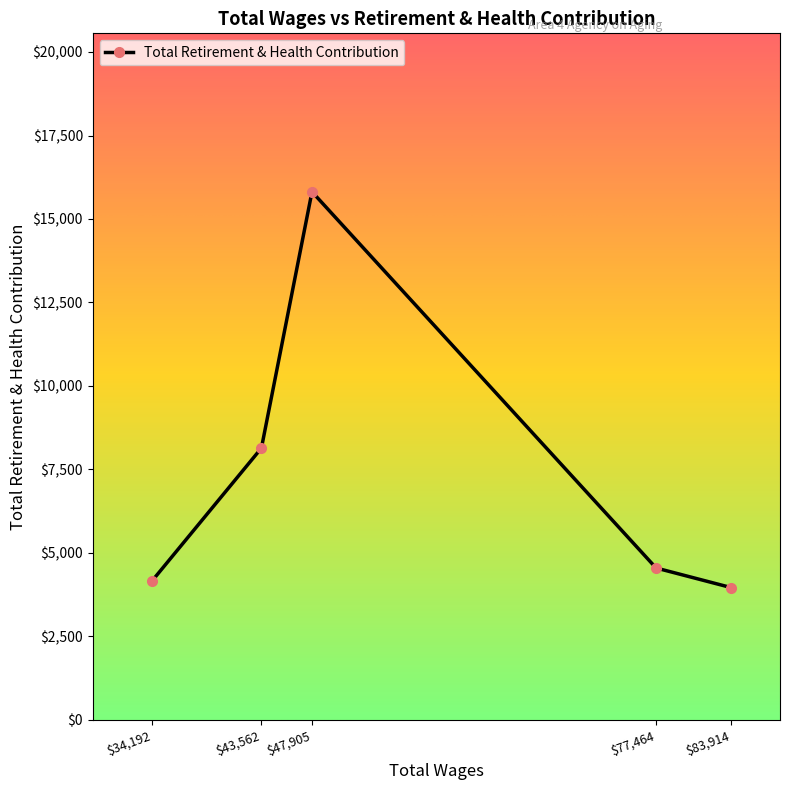

At which label is the value closest to 9889?

$43,562